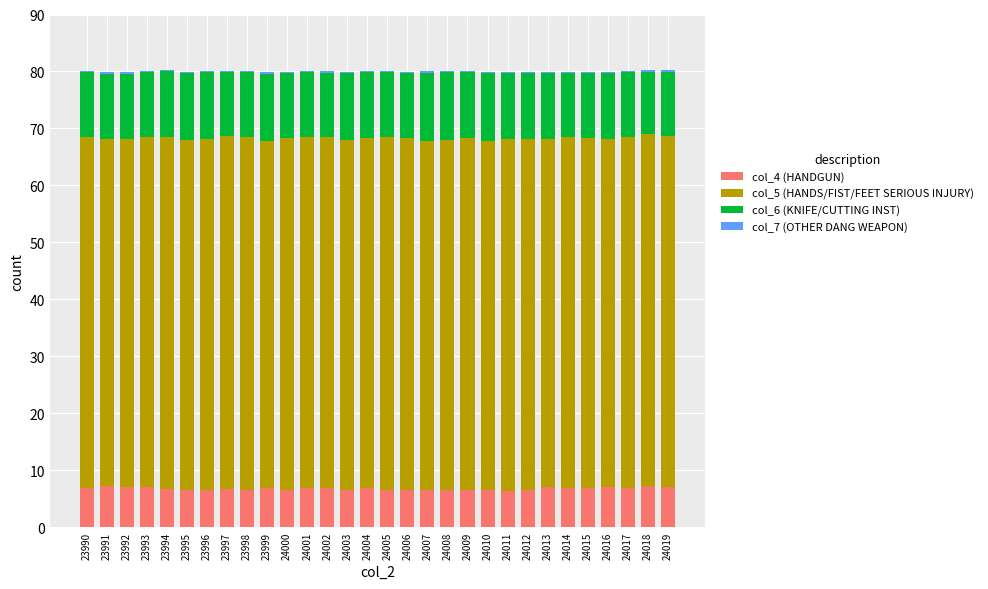

What is the maximum value for col_4 (HANDGUN)?

7.3